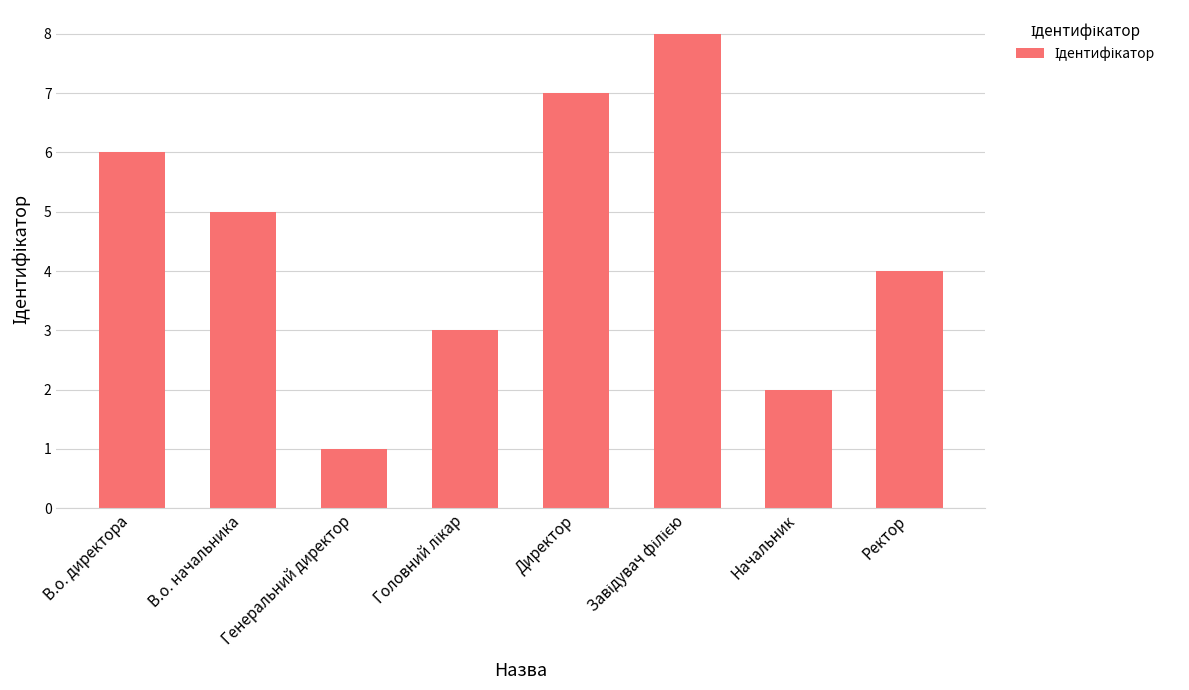

What is the label of the 5th bar from the left?

Директор